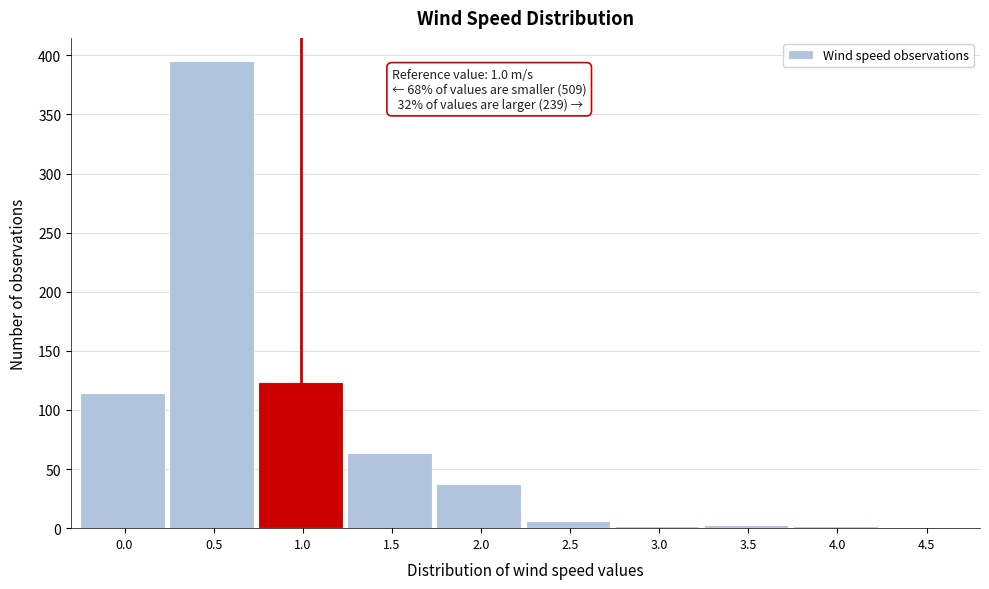

Between 1.0 and 0.0, which is larger?

1.0